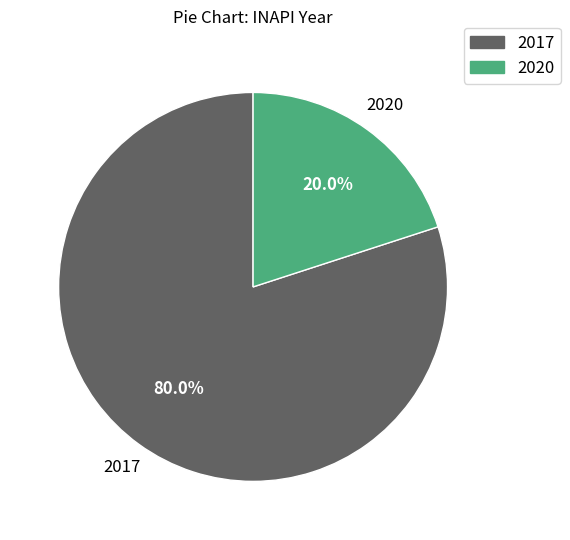

Which category has the biggest portion of the pie?

2017